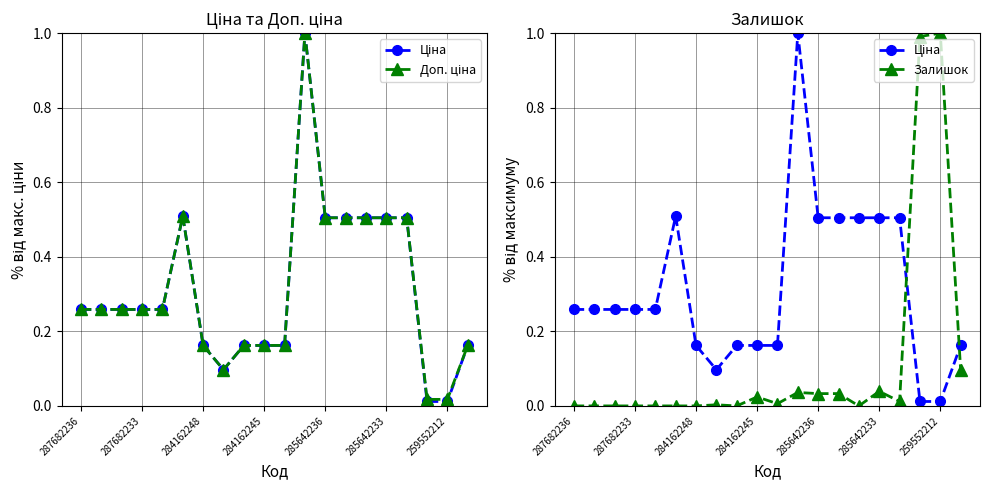

Which series has the largest total across all categories?

Доп. ціна